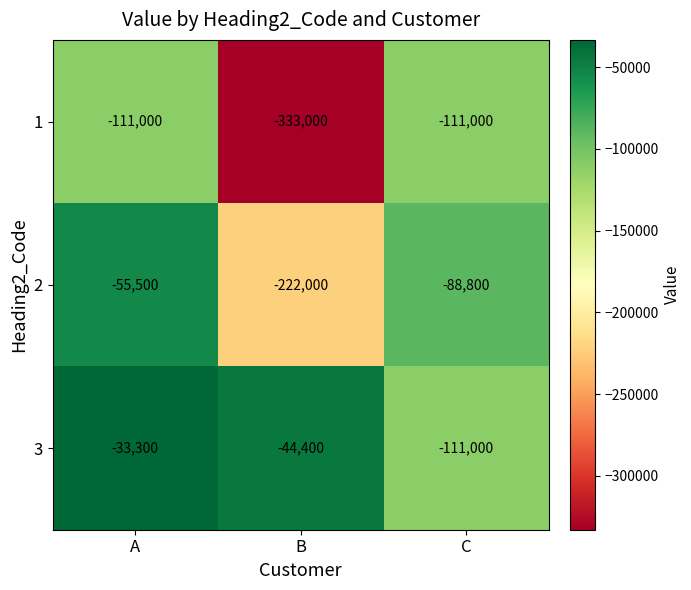

List the series in order of their peak value, lowest first.

1, 2, 3